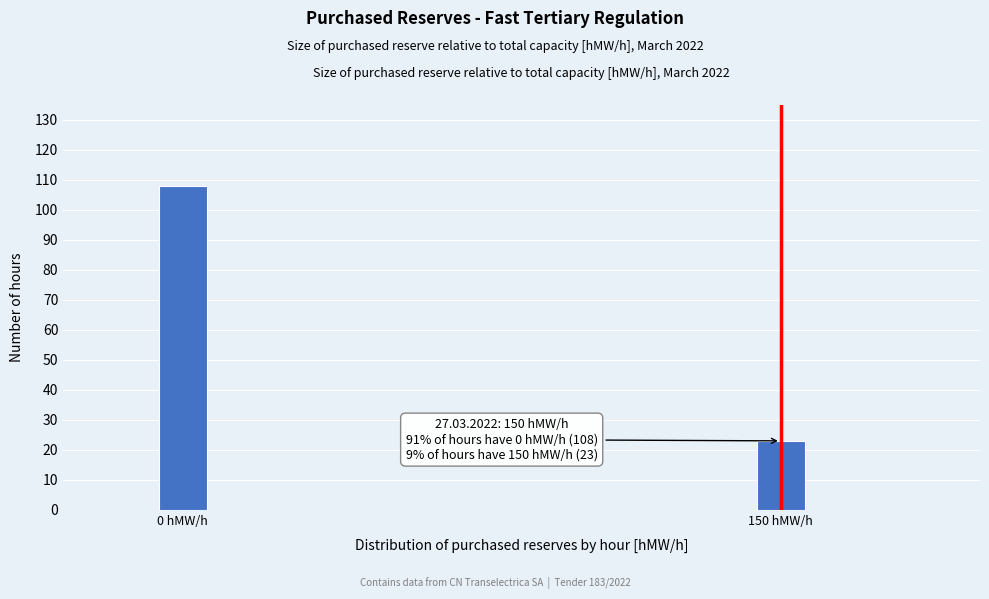

Reading left to right, what are all the values shown in this chart?

0 hMW/h=108	150 hMW/h=23